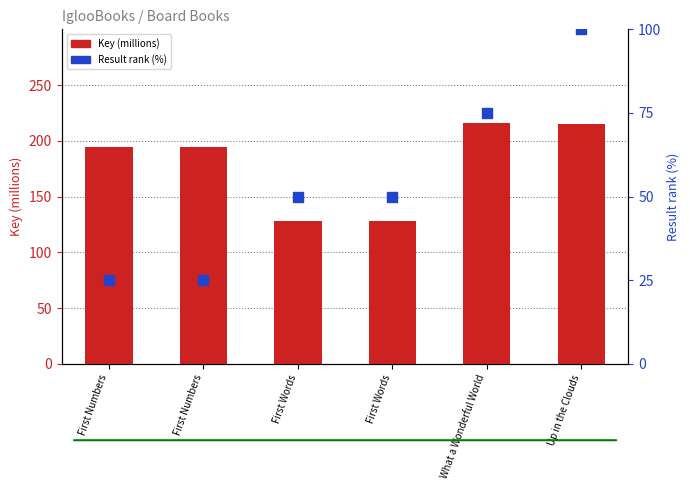

At which category is the sum across all series the highest?

Up in the Clouds